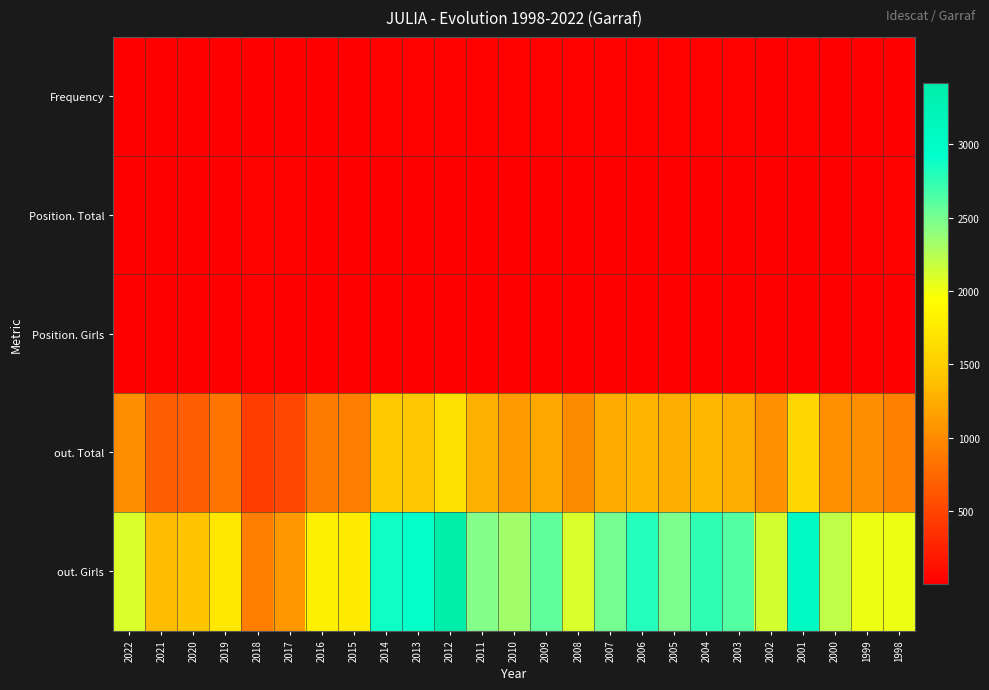

Which series changed the most between 2007 and 1998?

out. Girls